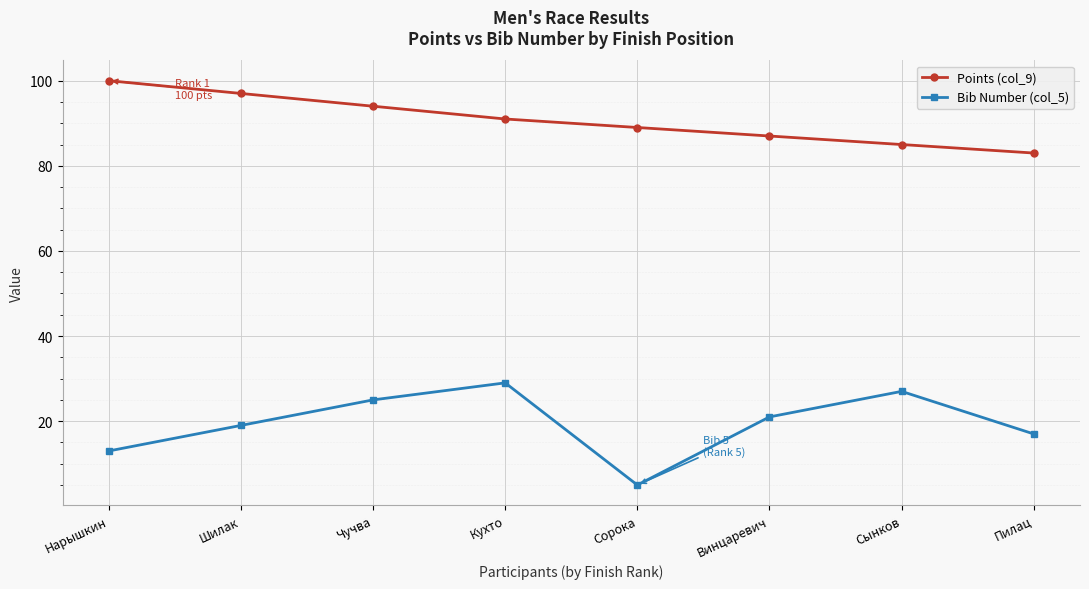

What position from the right is Сынков?

2